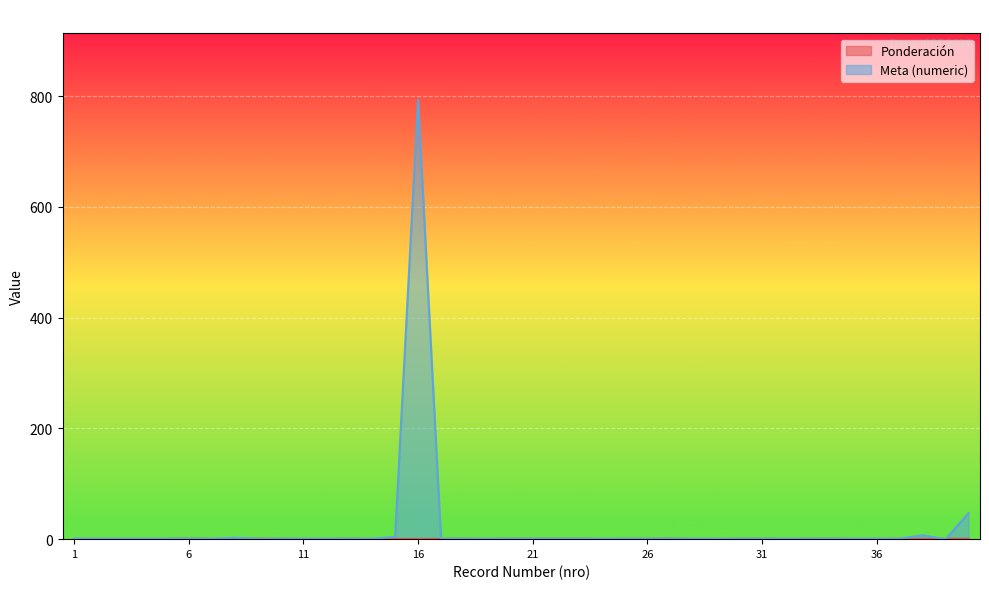

Which series has the largest total across all categories?

Meta (numeric)